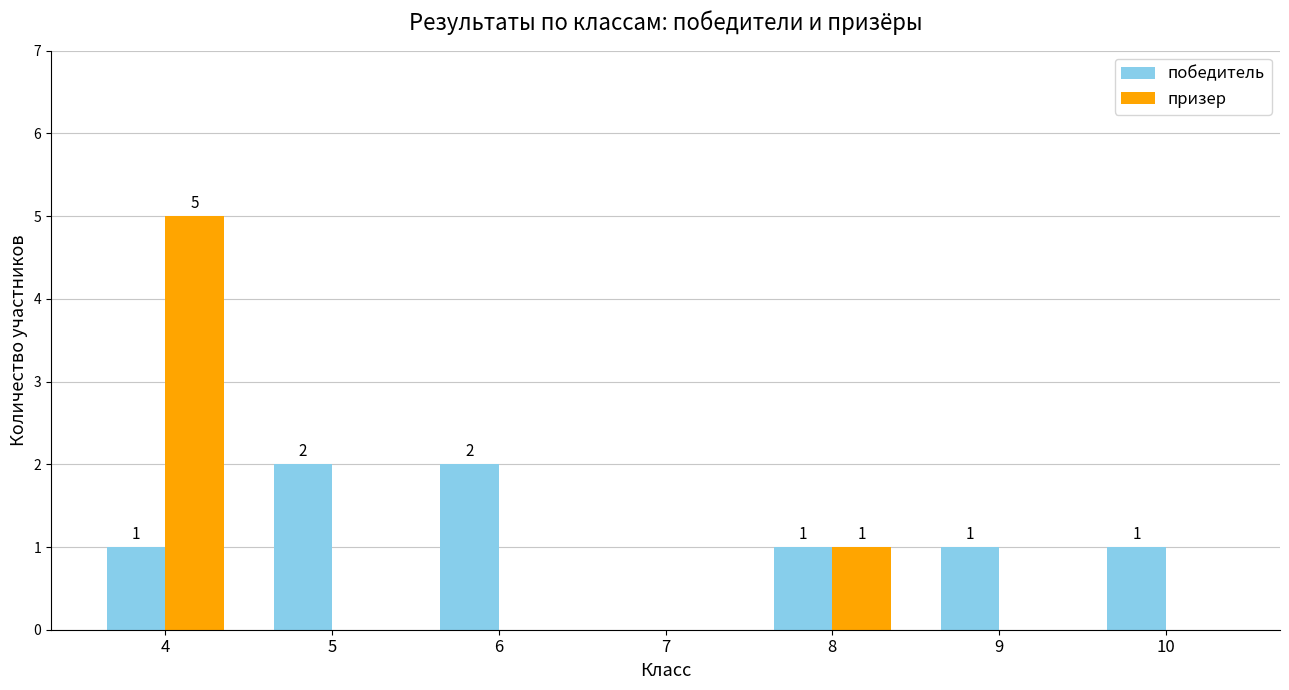

The value of призер at 8 is 0. True or false?

False